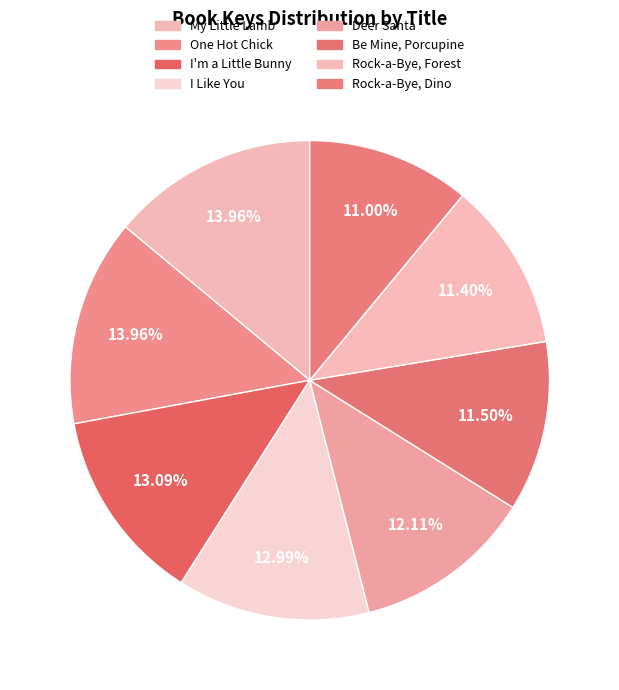

Which slice is the smallest?

Rock-a-Bye, Dino